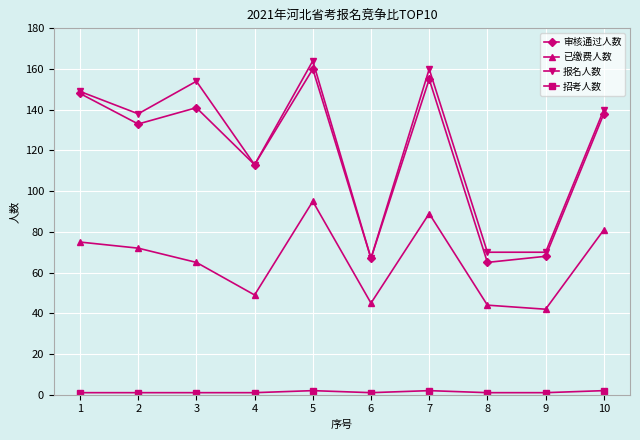

What is the total value across all series at 7?

406